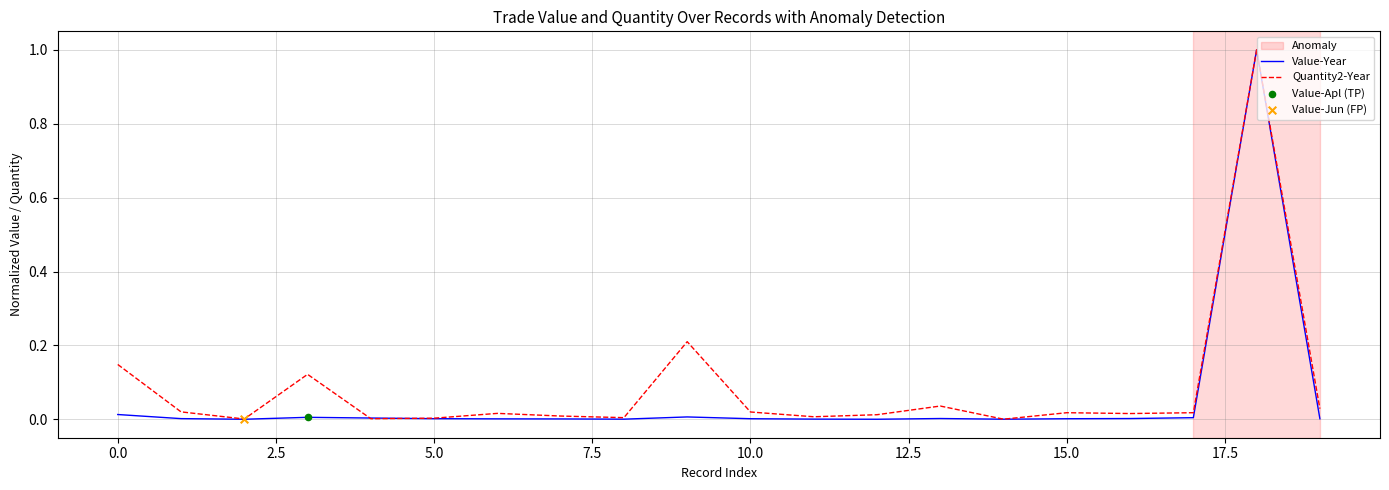

Which series has the largest total across all categories?

Quantity2-Year